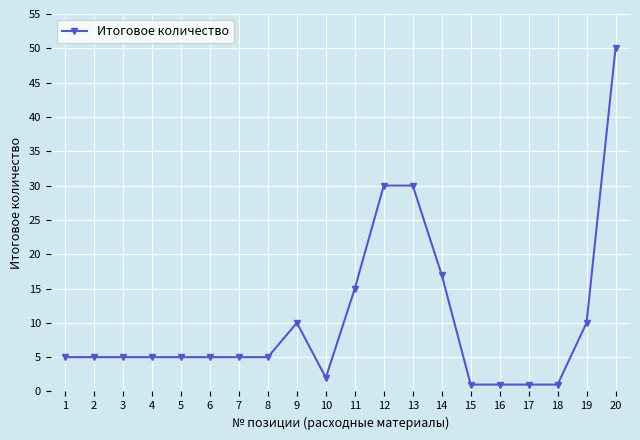

Reading left to right, extract all data points from this chart.

1=5	2=5	3=5	4=5	5=5	6=5	7=5	8=5	9=10	10=2	11=15	12=30	13=30	14=17	15=1	16=1	17=1	18=1	19=10	20=50